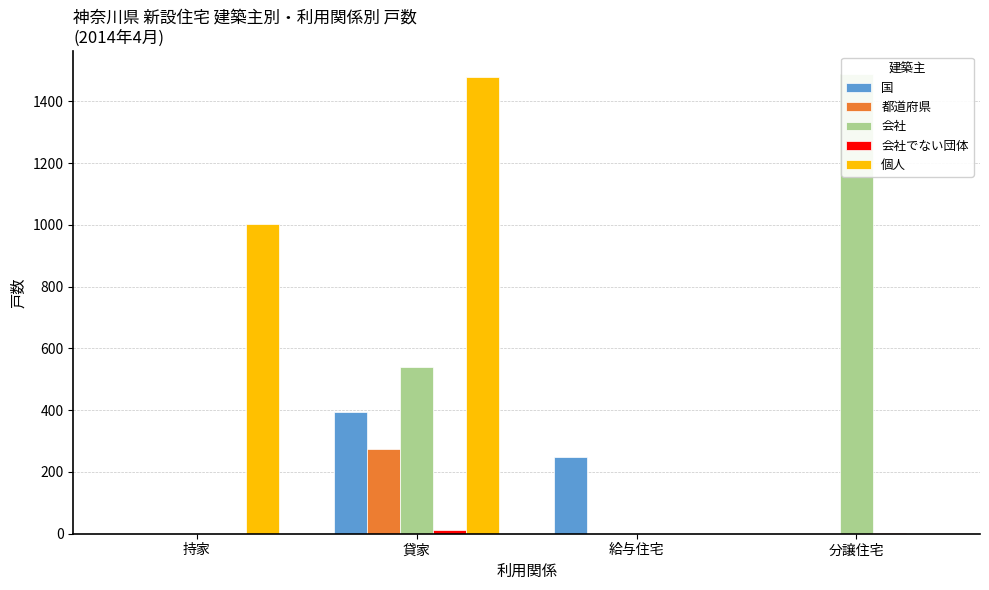

At which label does 会社でない団体 first exceed 1?

貸家